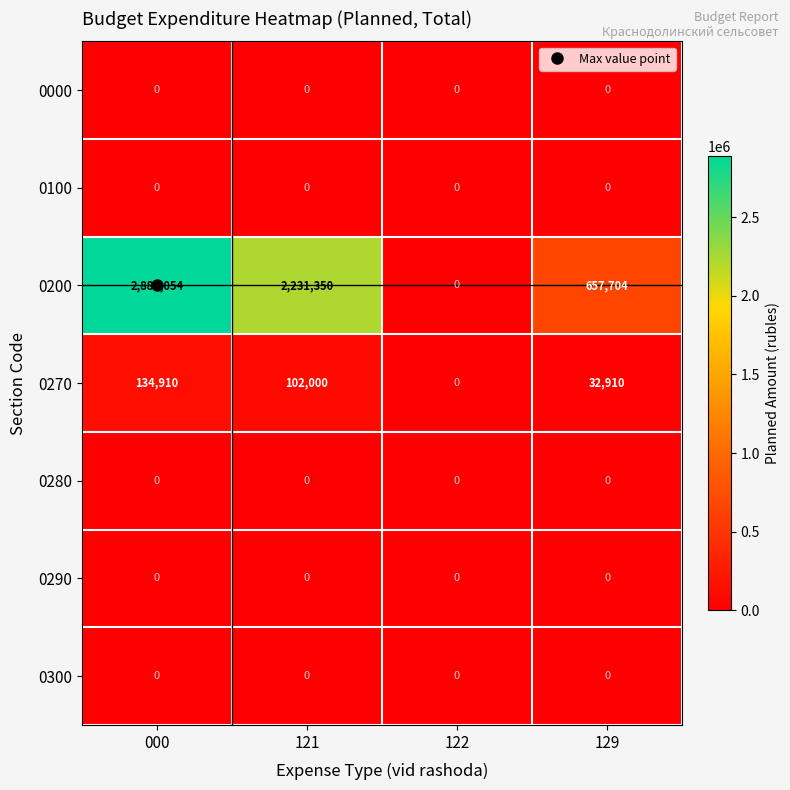

Which series changed the most between 121 and 129?

0200